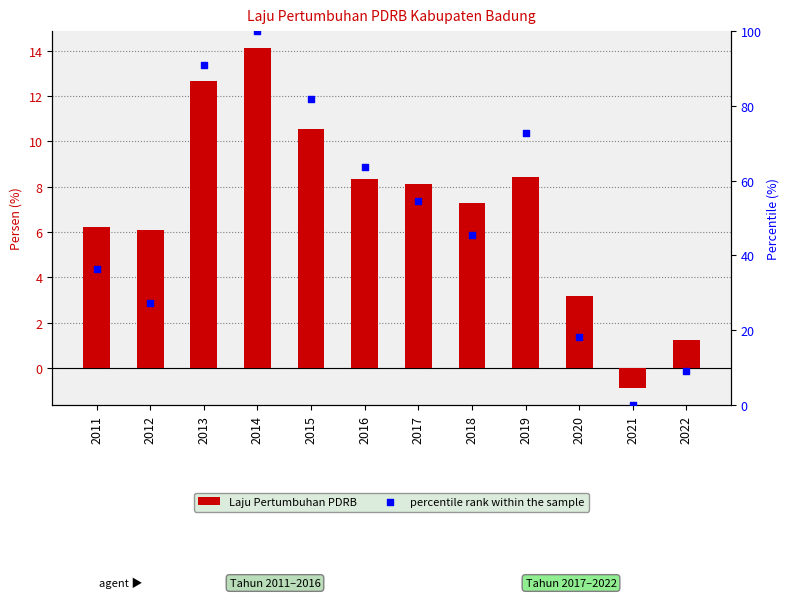

What is the total value across all series at 2016?

72.0